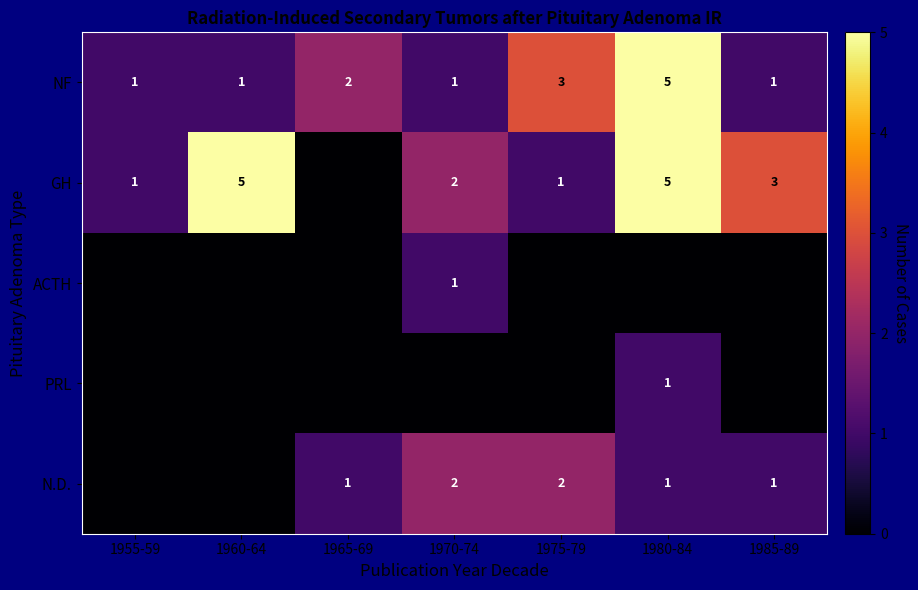

How many NF values are between 1 and 3?

6